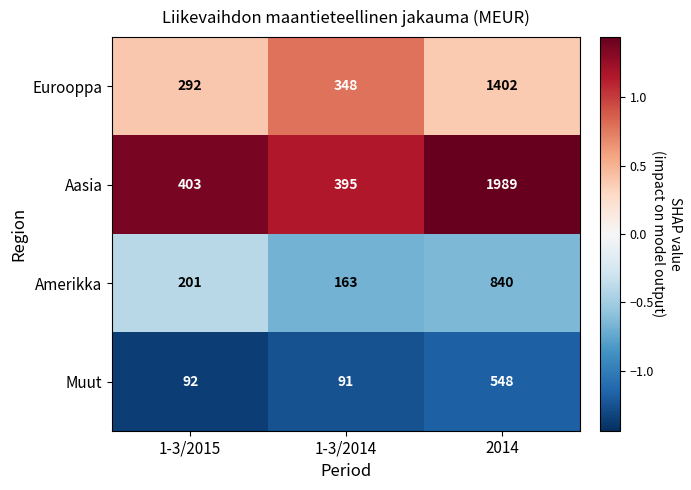

At which category is the sum across all series the highest?

2014